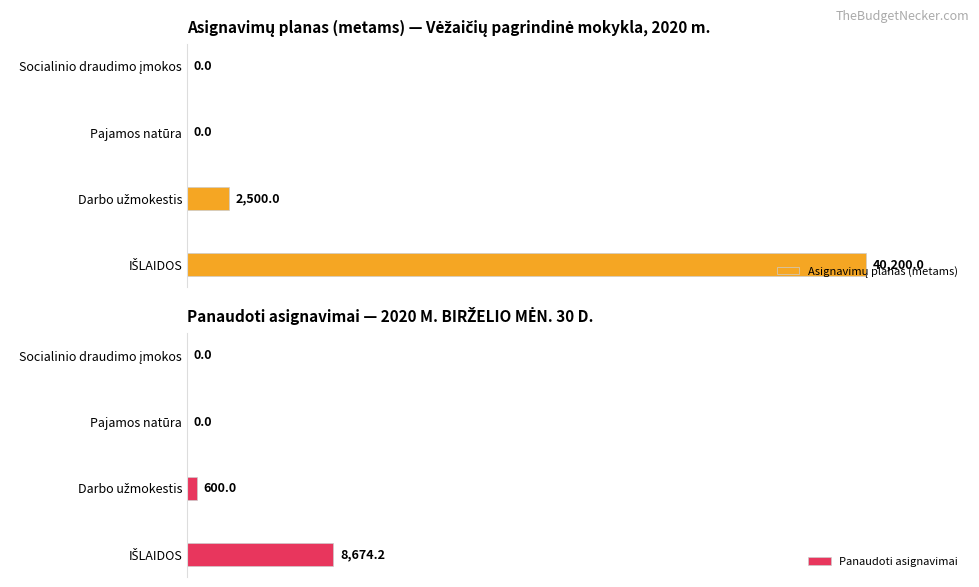

Reading left to right, list all the values displayed in this chart.

Asignavimų planas (metams): 40200.0	2500.0	0.0	0.0
Panaudoti asignavimai: 8674.2	600.0	0.0	0.0